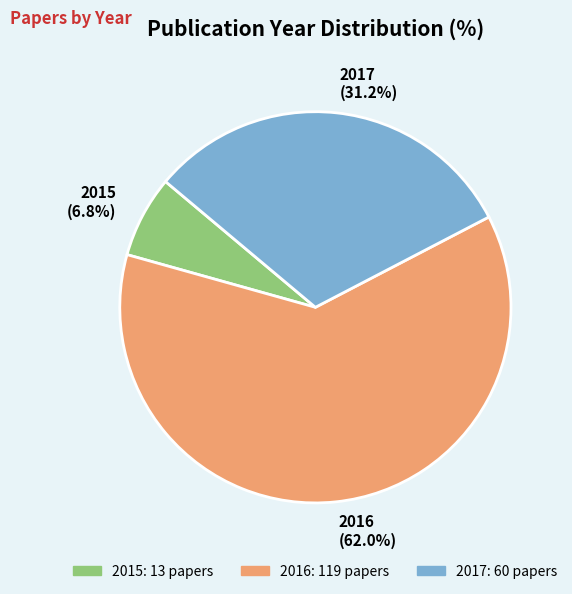

To the nearest percent, what portion does 2016 represent?

62%